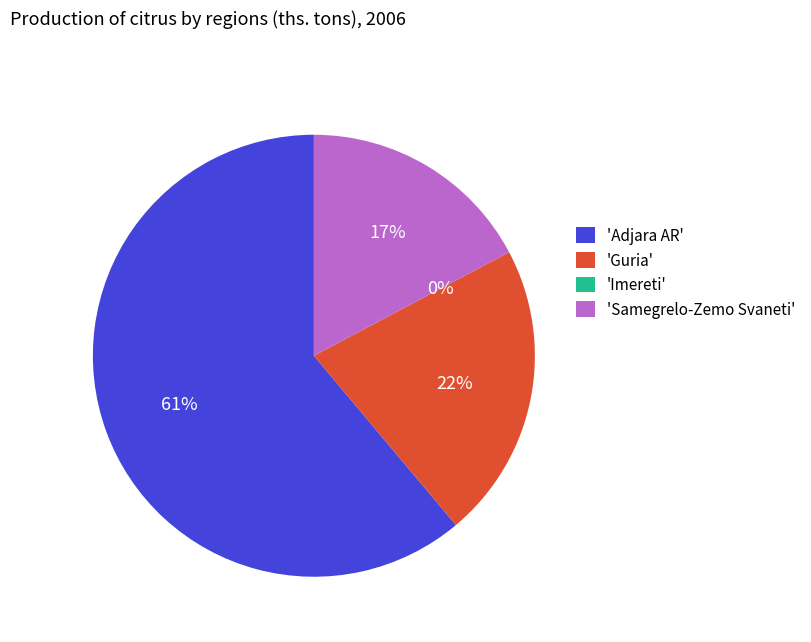

To the nearest percent, what percentage of the pie is Samegrelo-Zemo Svaneti?

17%